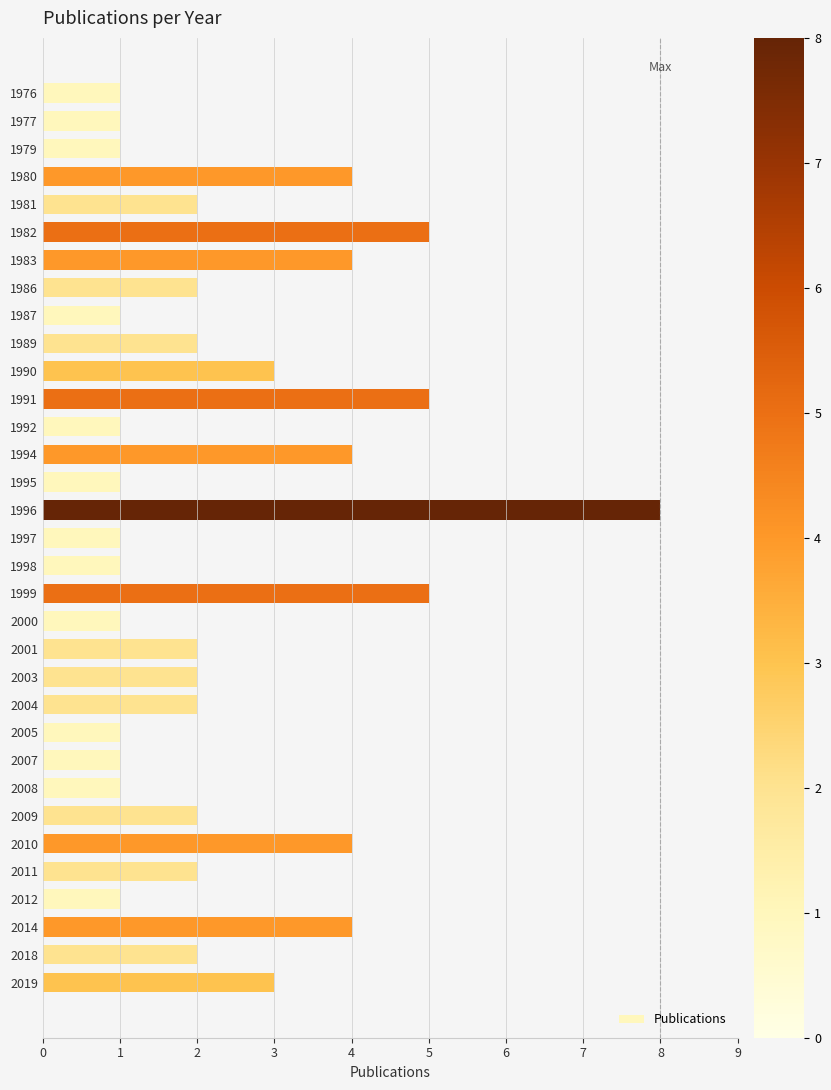

True or false: the data shows 1 at 1990.

False